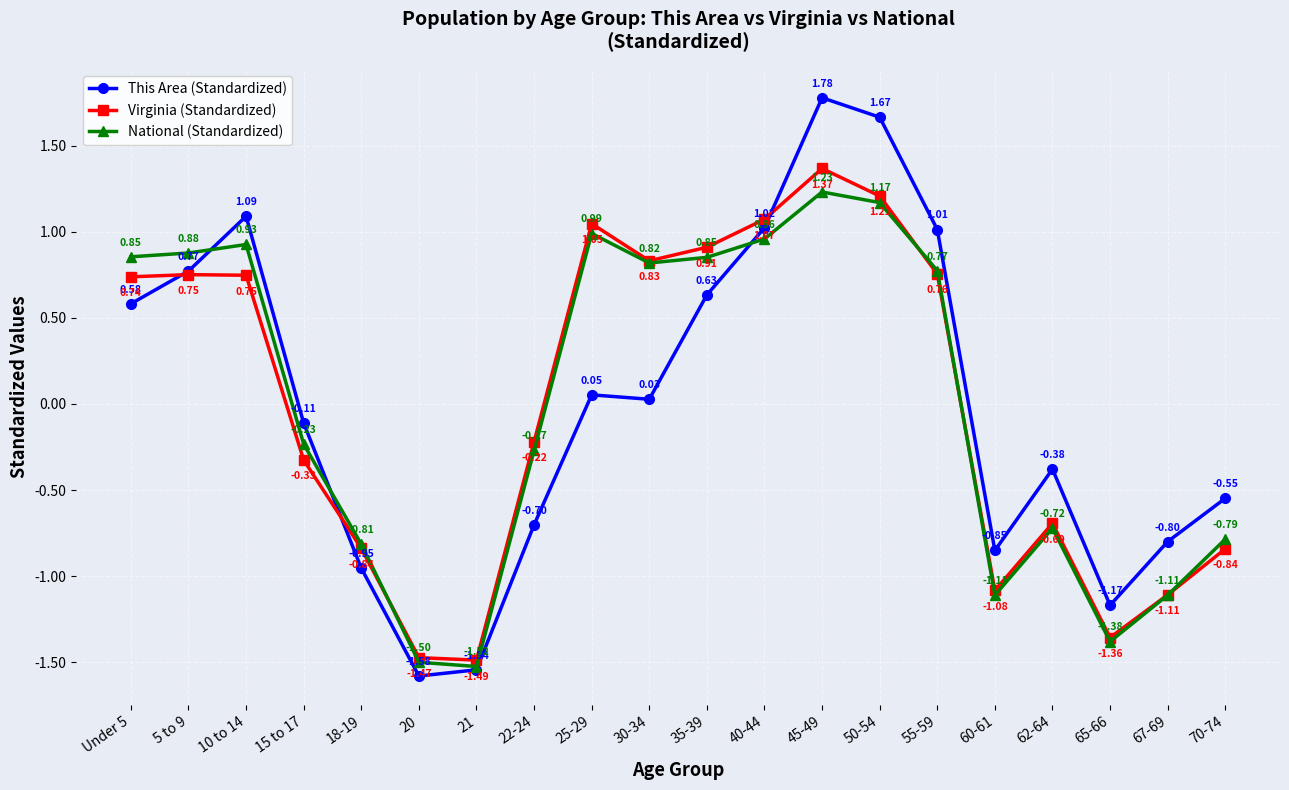

Count the number of categories in the chart.

20